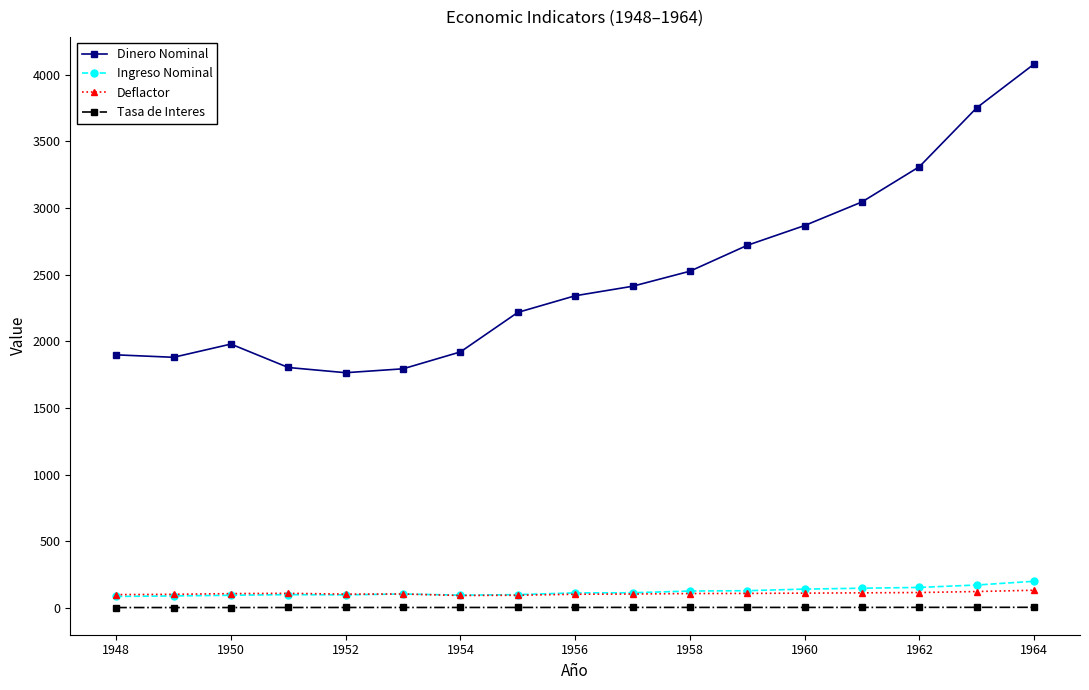

True or false: Dinero Nominal and Ingreso Nominal cross at least once.

False